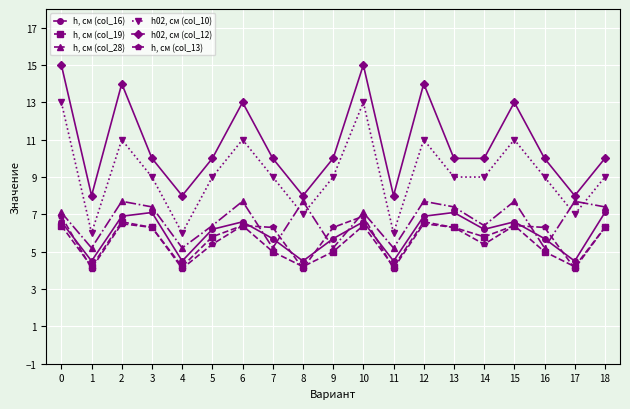

True or false: h, см (col_13) and h, см (col_19) intersect in this chart.

True